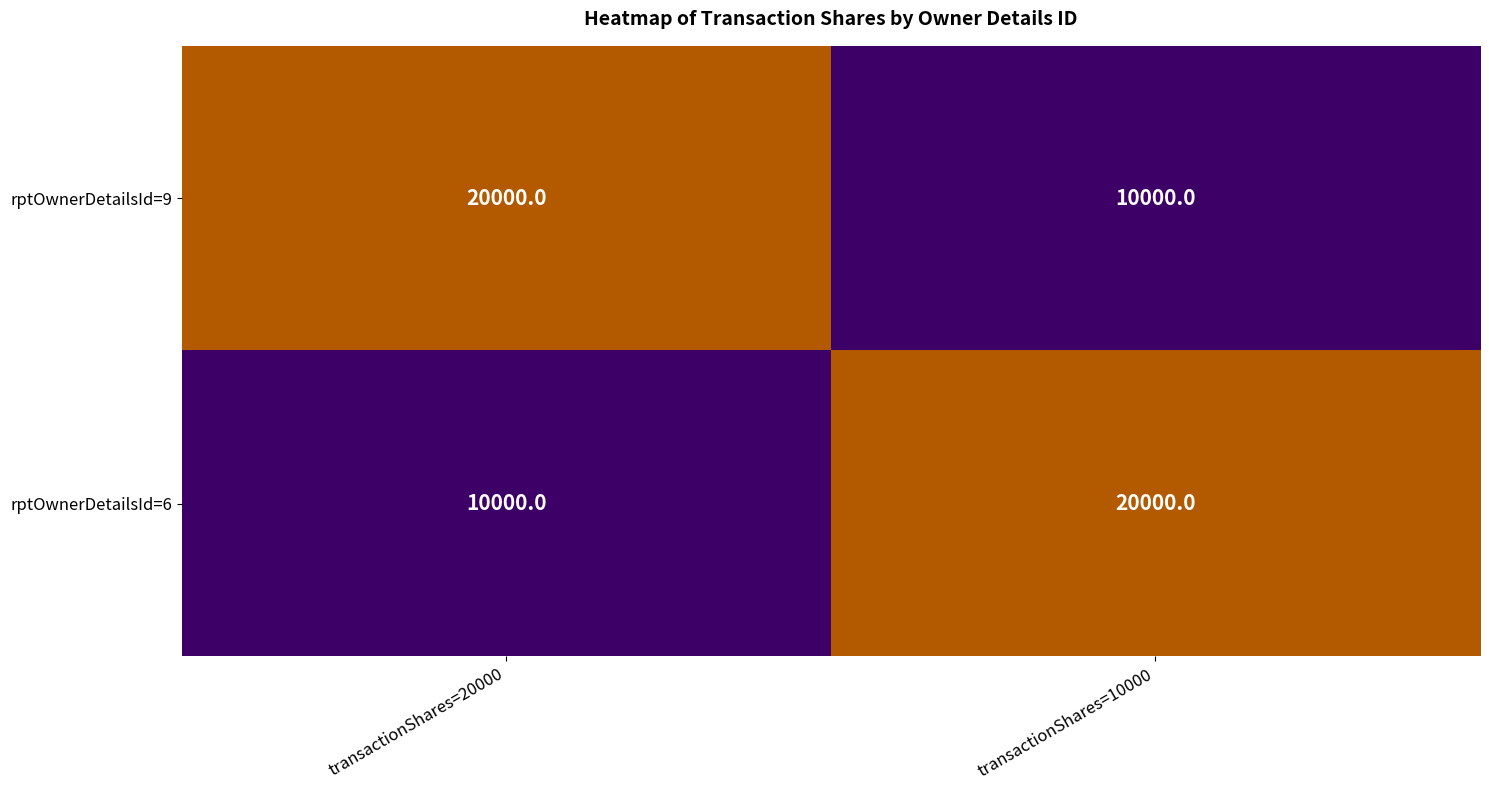

Rank the series at transactionShares=10000 from lowest to highest value.

rptOwnerDetailsId=9, rptOwnerDetailsId=6